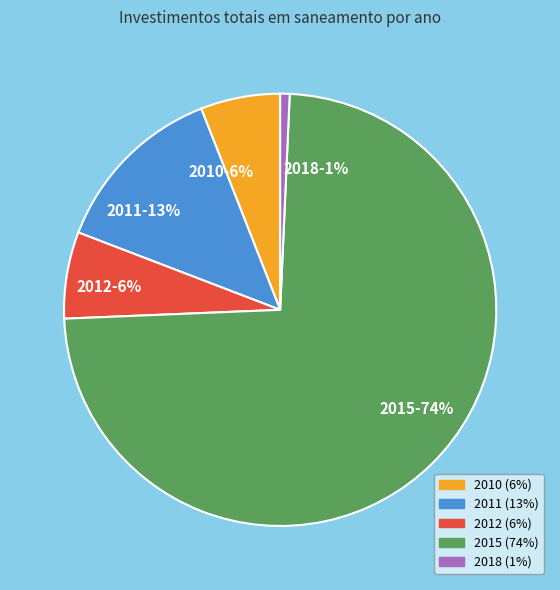

What is the largest slice in the pie chart?

2015